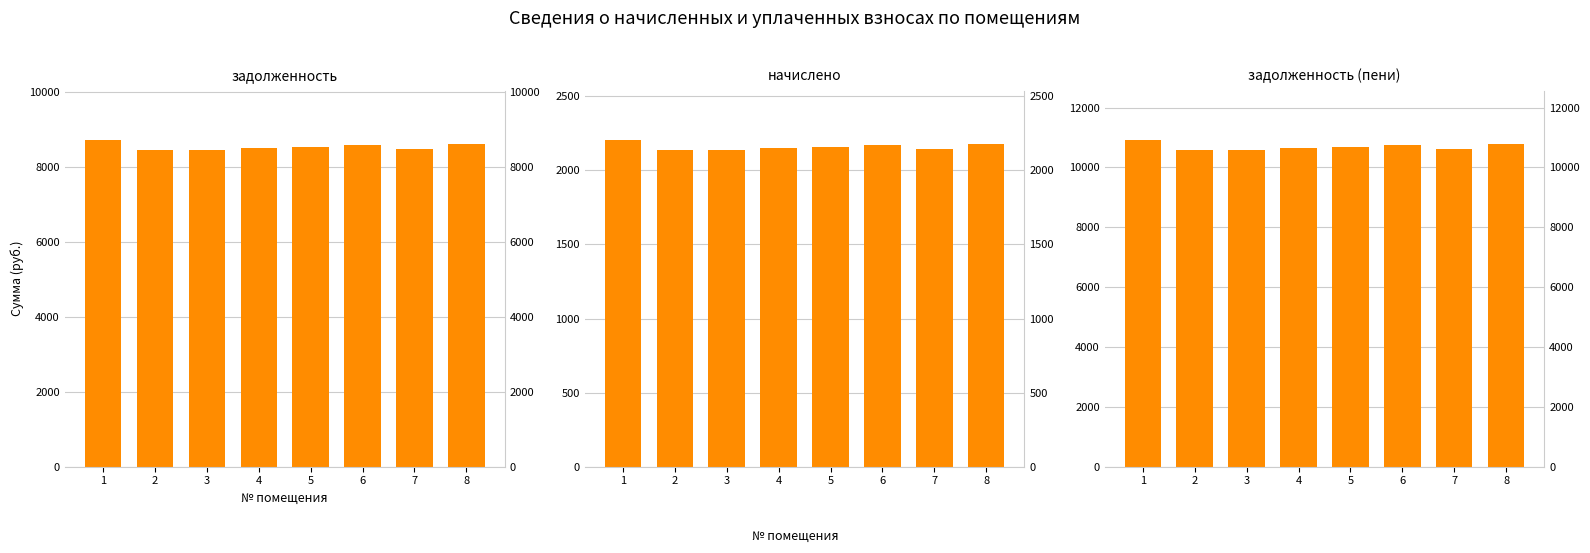

Rank the series at 8 from highest to lowest value.

задолженность (пени), задолженность, начислено